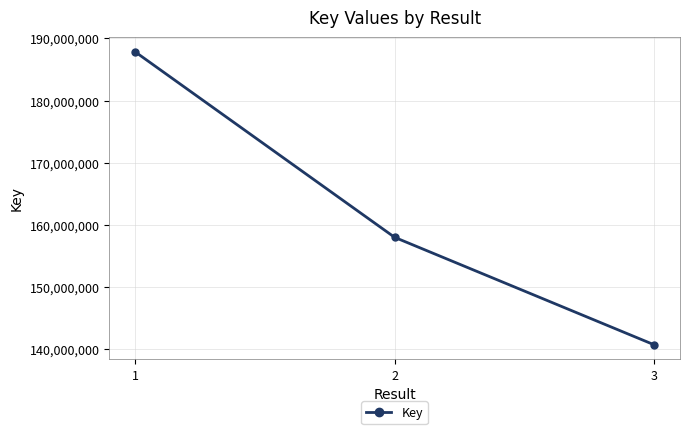

Is it true that the value at 2 is 157988738?

True